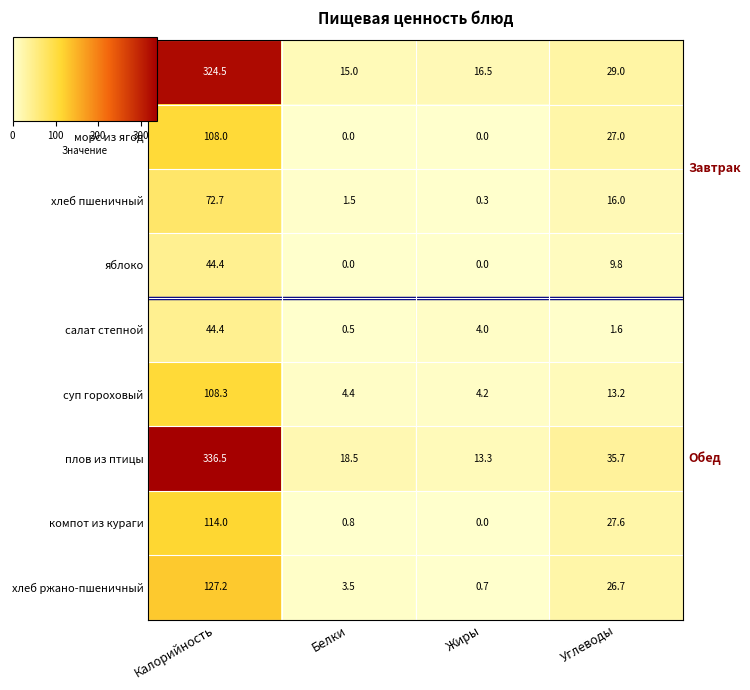

Rank the series at Углеводы from highest to lowest value.

плов из птицы, тефтеля мясная/гречка, компот из кураги, морс из ягод, хлеб ржано-пшеничный, хлеб пшеничный, суп гороховый, яблоко, салат степной